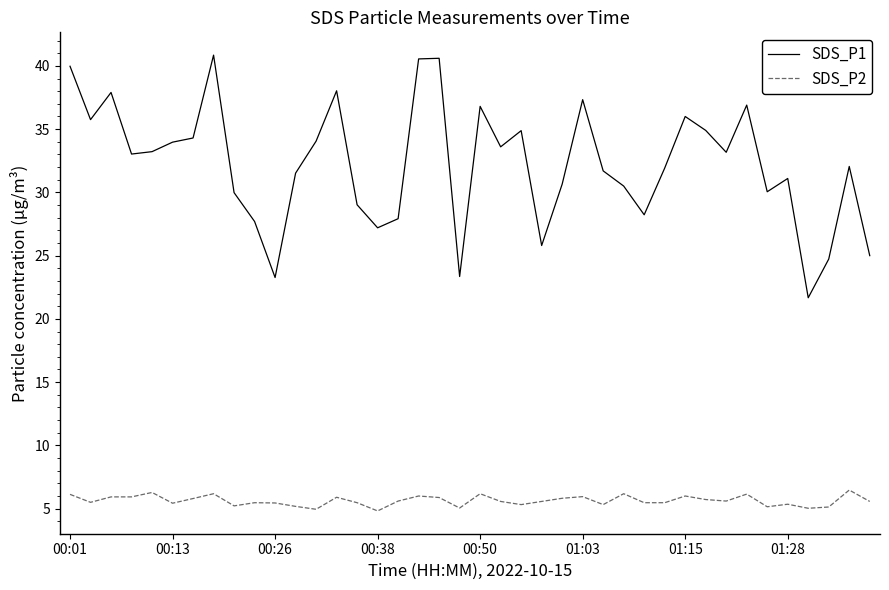

Count the number of data series in this chart.

2